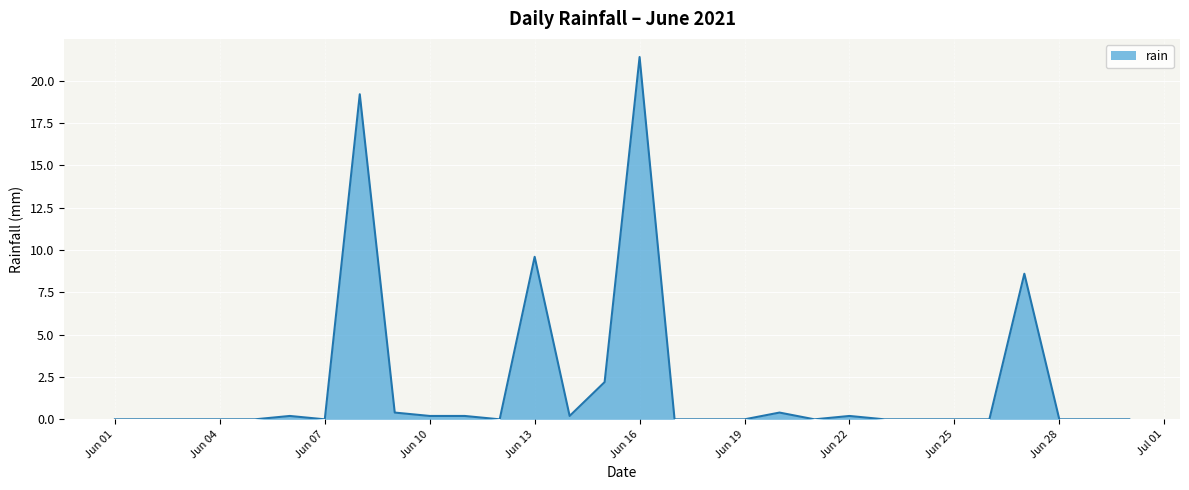

What is the greatest value displayed?

21.4